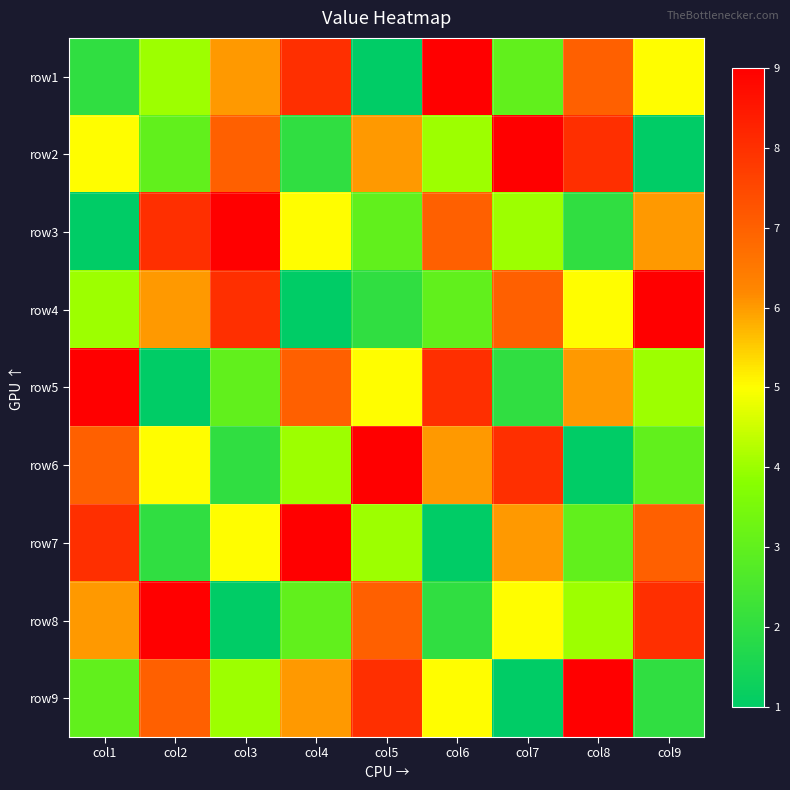

At col2, list the series in order from largest to smallest.

row8, row3, row9, row4, row6, row1, row2, row7, row5